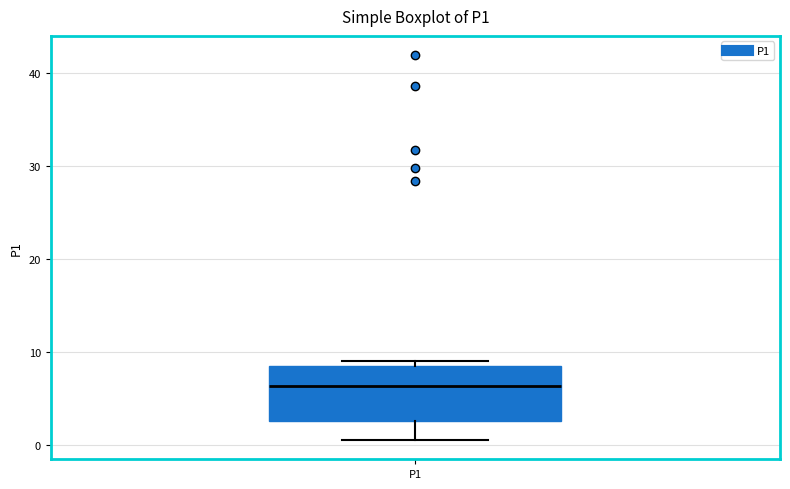

Read this box plot against the y-axis: the position of the median line, the range covered by the box, and the ends of both whiskers. The values are not printed on the chart, so give them approximately, as read against the axis.

median 6, box 3 to 8, whiskers 1 to 9